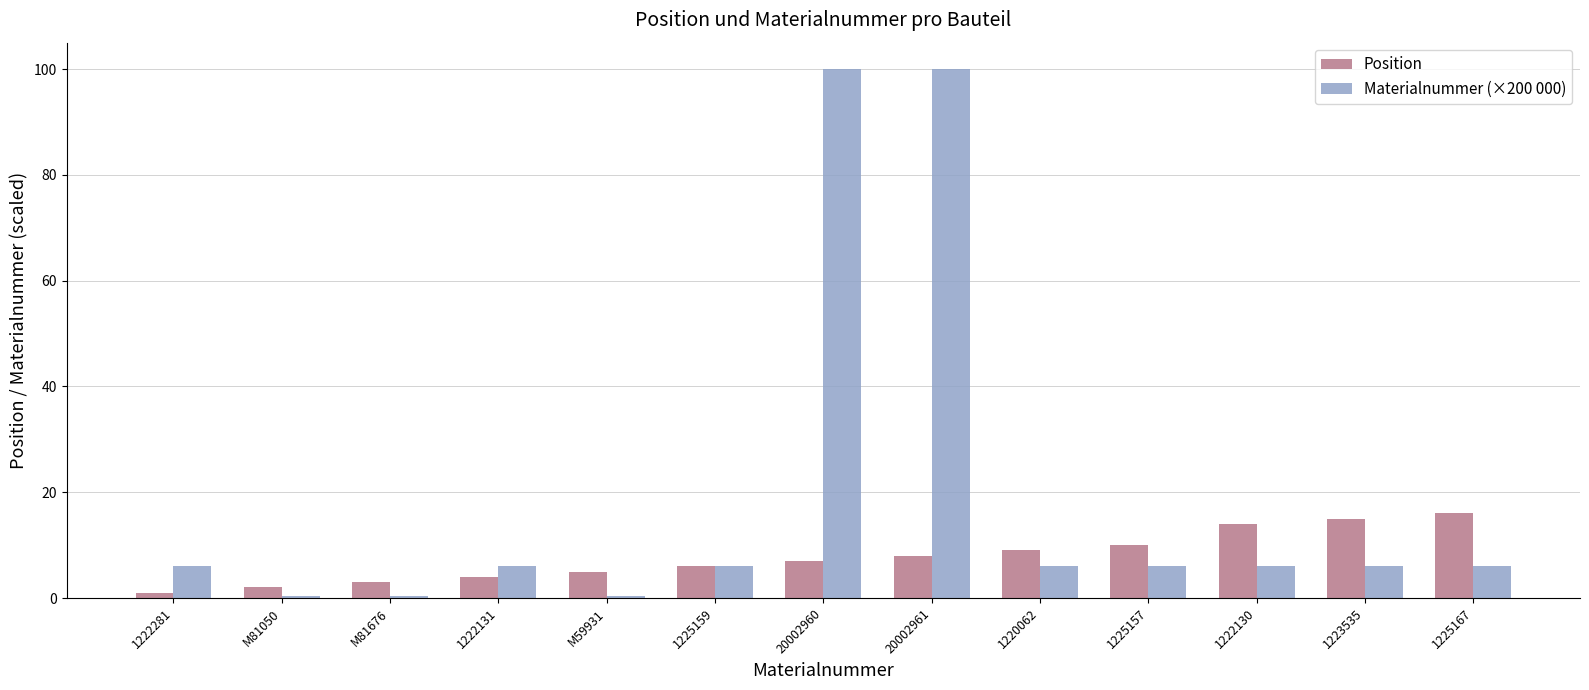

At which label is Position closest to 8?

20002961